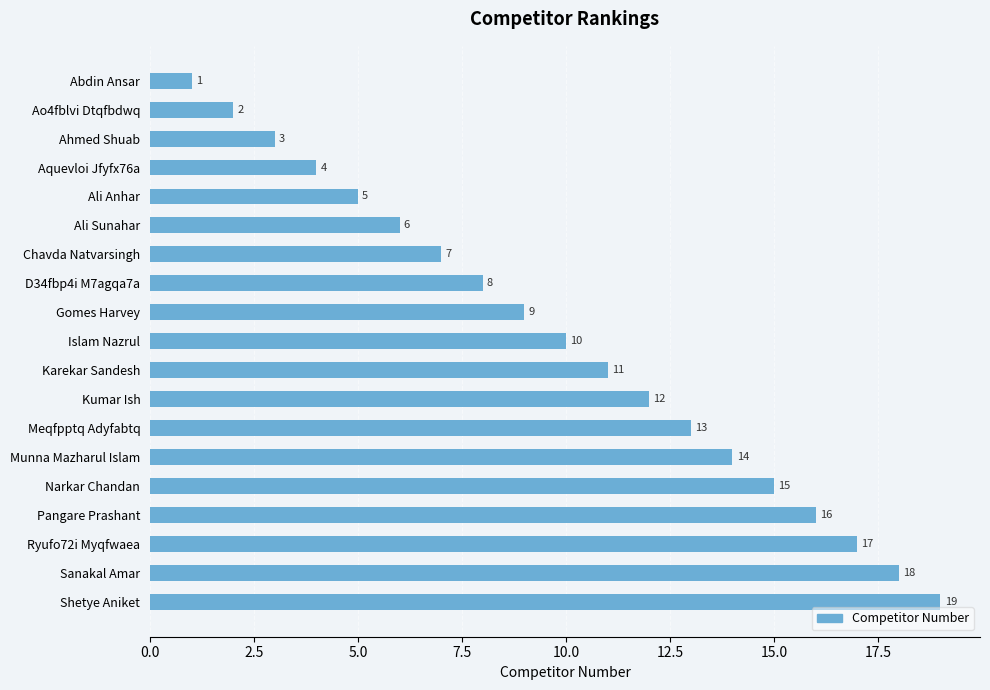

What is the minimum value shown in the chart?

1